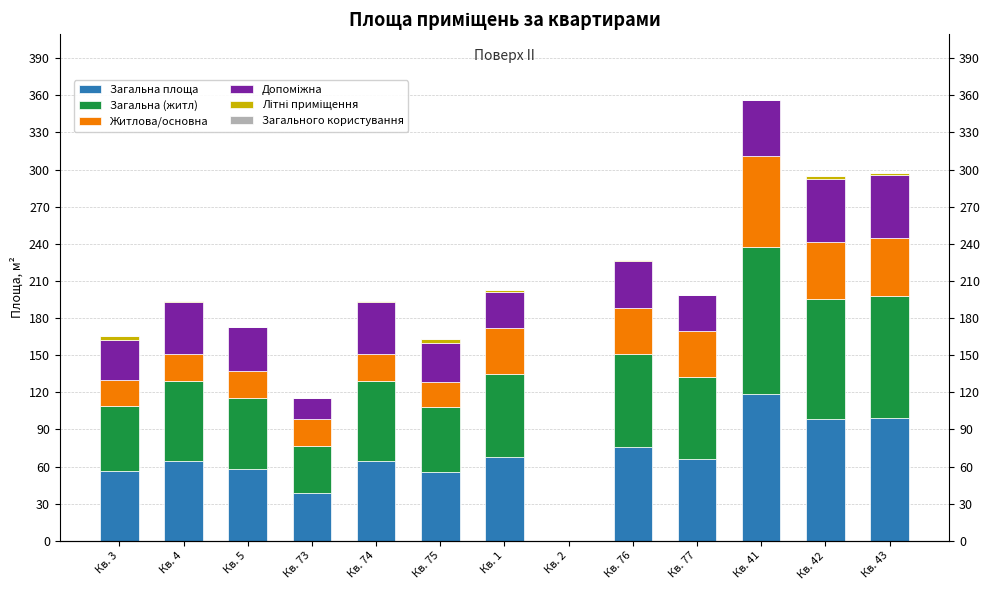

True or false: Допоміжна has a value of -19.3 at Кв. 2.

False